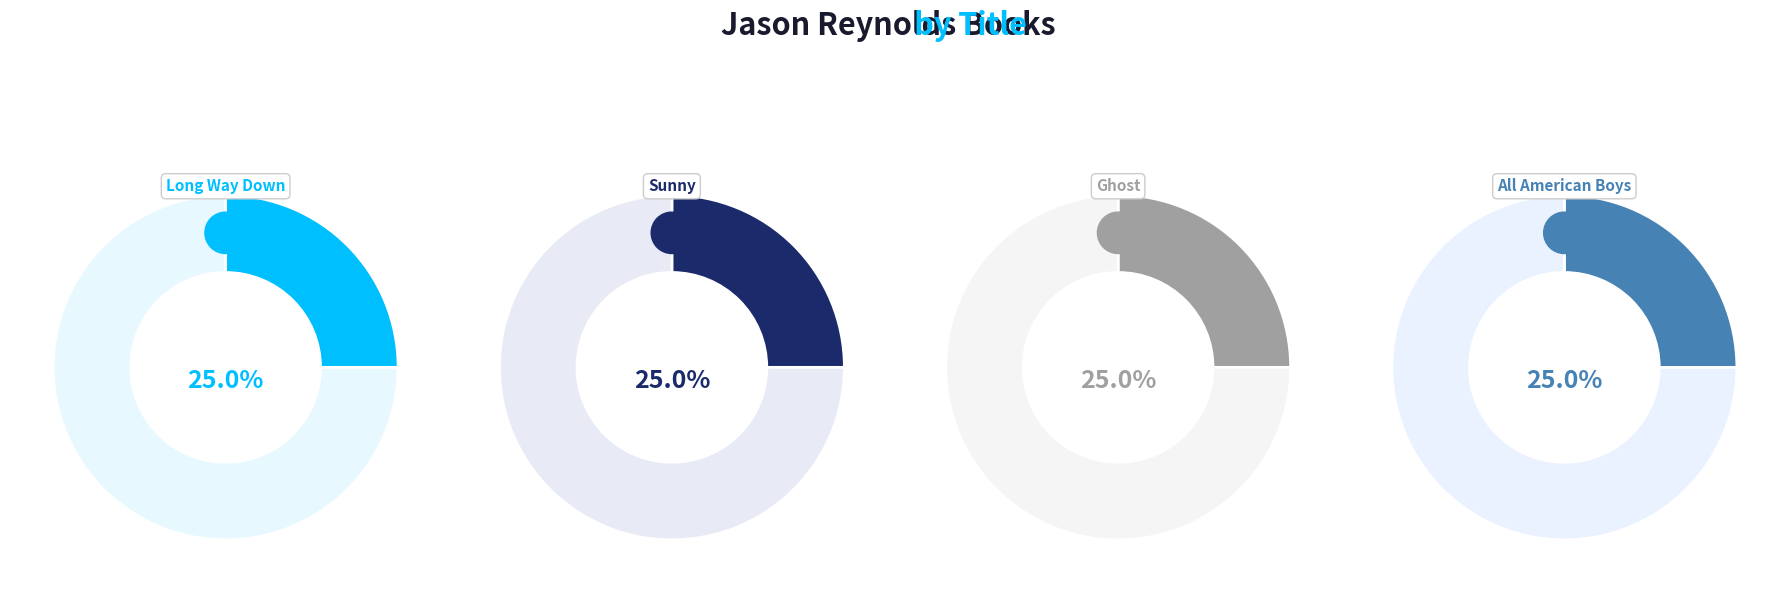

Count the number of slices in the pie.

4